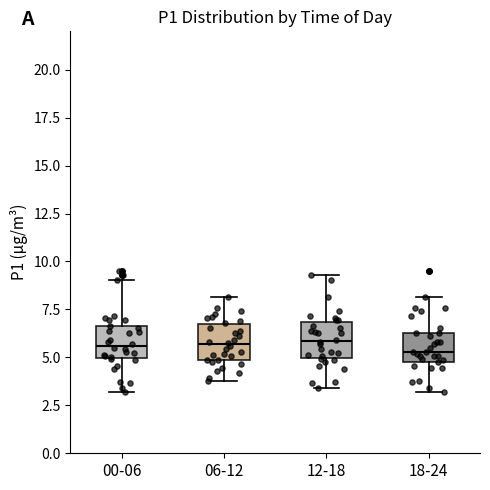

Where does the upper whisker of the box for 00-06 end on the y-axis? The values are not printed on the chart, so give them approximately, as read against the axis.

9.0